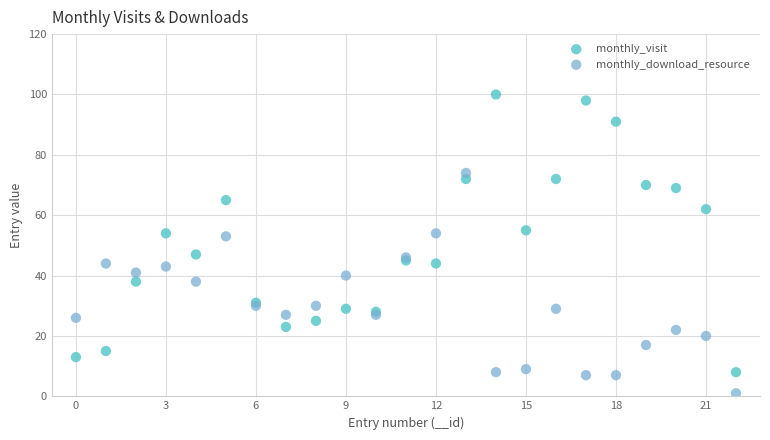

Which series has the widest spread of Y values?

monthly_visit